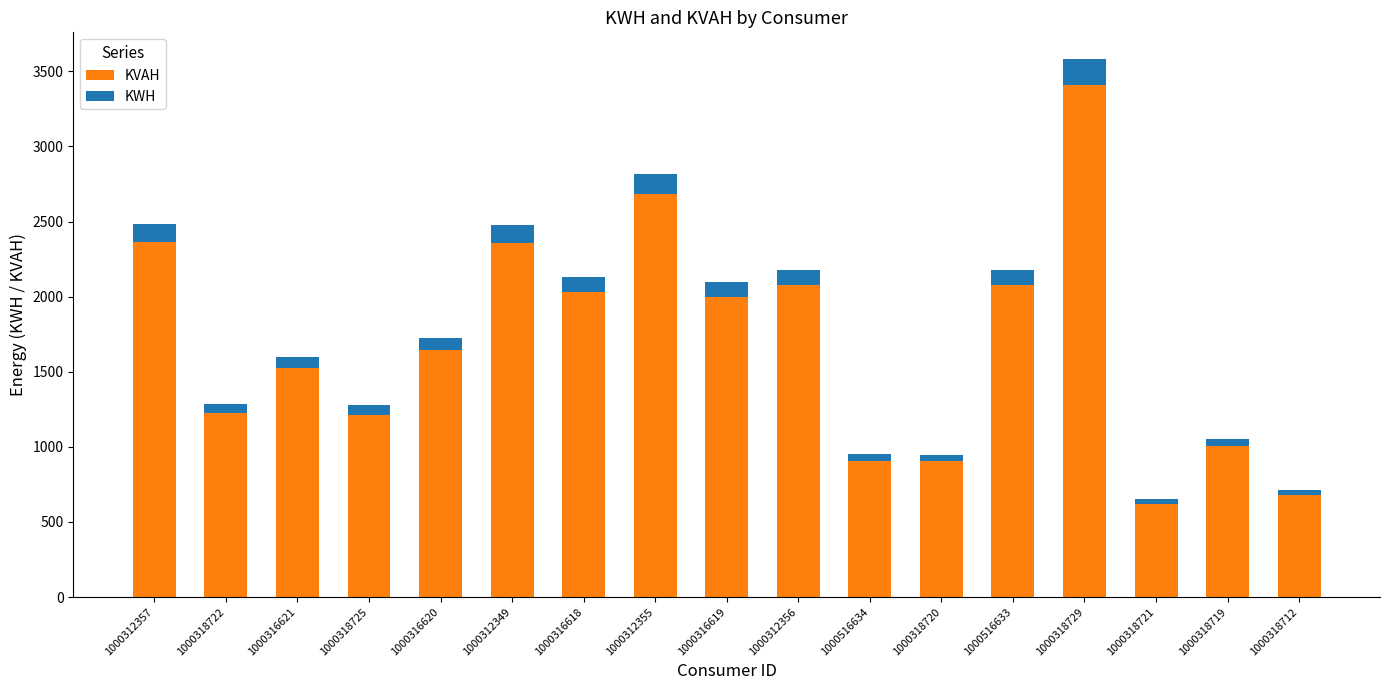

How many bars are there in total?

17